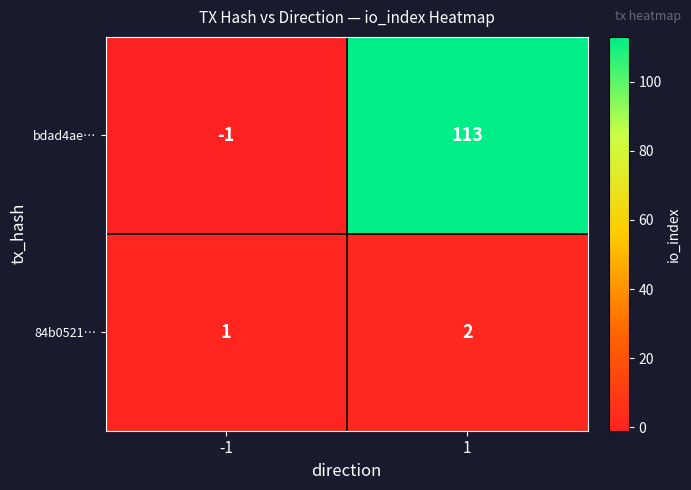

What is the difference between the bdad4ae… values at 1 and -1?

114